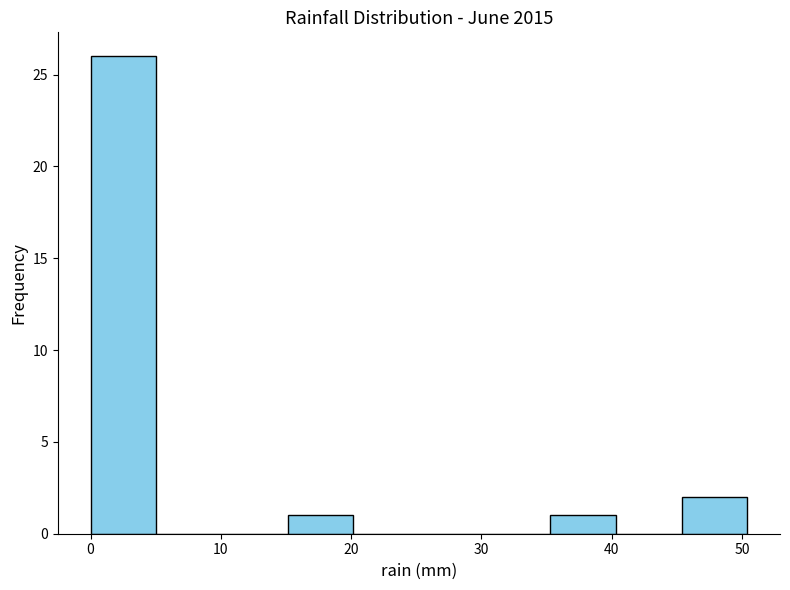

Reading left to right, transcribe this chart: for each bar, give the range it covers on the x-axis and its height. Neither the bar edges nor the heights are printed on the chart, so give them approximately, as read against the axes.

0 to 5: 26
5 to 10: 0
10 to 15: 0
15 to 20: 1
20 to 25: 0
25 to 30: 0
30 to 35: 0
35 to 40: 1
40 to 45: 0
45 to 50: 2